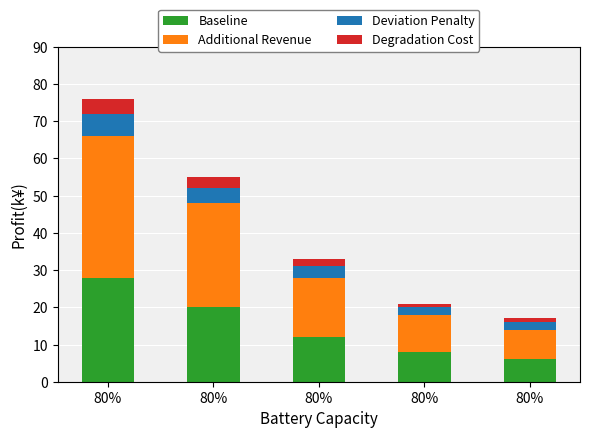

Count the number of categories in the chart.

5